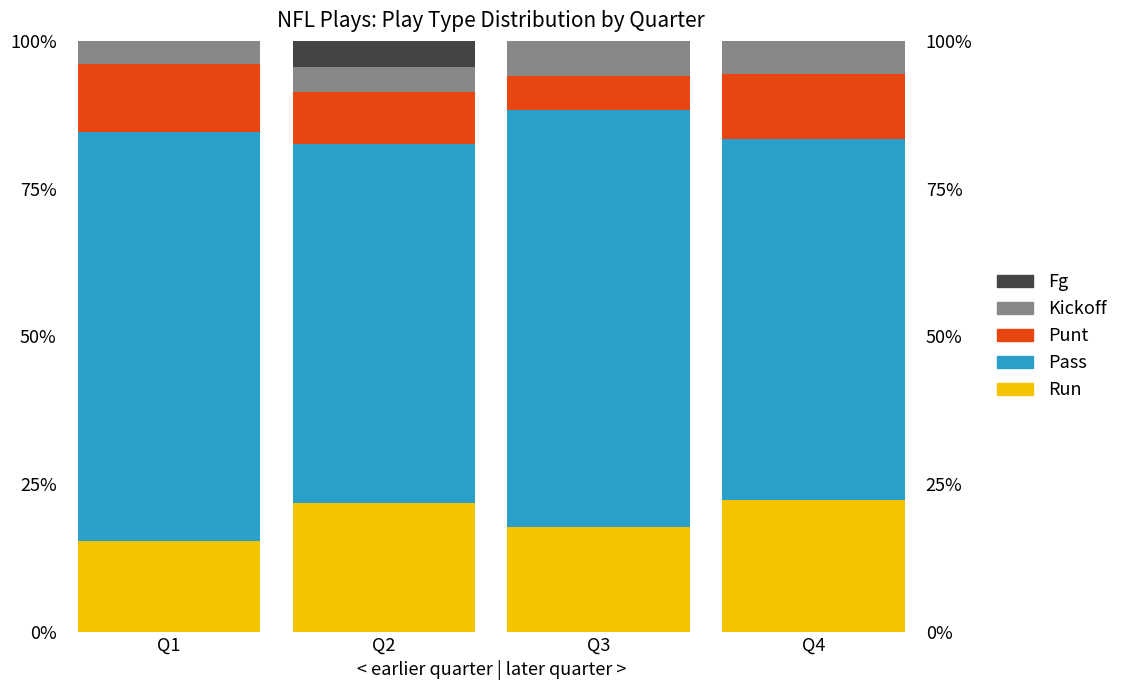

How many data points does each series have?

4